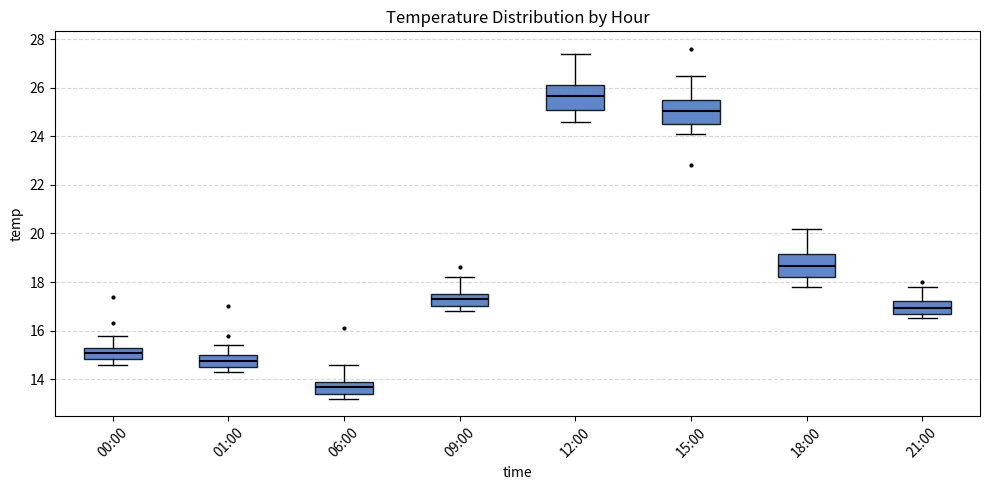

Reading left to right, transcribe this box plot: for each box, give where its median line is, the range the box spans, and where its two whiskers end, as read against the y-axis. The values are not printed on the chart, so give them approximately, as read against the axis.

00:00: median 15.2, box 14.8 to 15.4, whiskers 14.6 to 15.8
01:00: median 14.8, box 14.6 to 15.0, whiskers 14.4 to 15.4
06:00: median 13.8, box 13.4 to 14.0, whiskers 13.2 to 14.6
09:00: median 17.4, box 17.0 to 17.6, whiskers 16.8 to 18.2
12:00: median 25.6, box 25.2 to 26.2, whiskers 24.6 to 27.4
15:00: median 25.0, box 24.6 to 25.4, whiskers 24.2 to 26.6
18:00: median 18.6, box 18.2 to 19.2, whiskers 17.8 to 20.2
21:00: median 17.0, box 16.8 to 17.2, whiskers 16.6 to 17.8